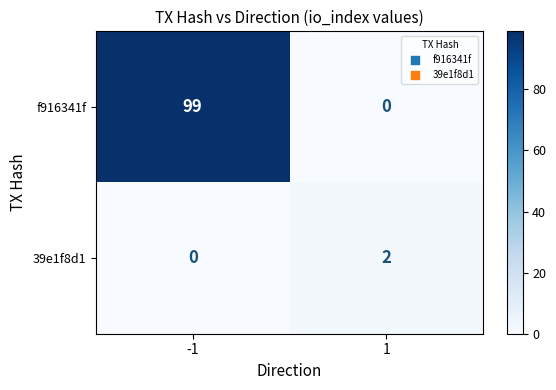

Reading left to right, list all the values displayed in this chart.

f916341f: 99	0
39e1f8d1: 0	2